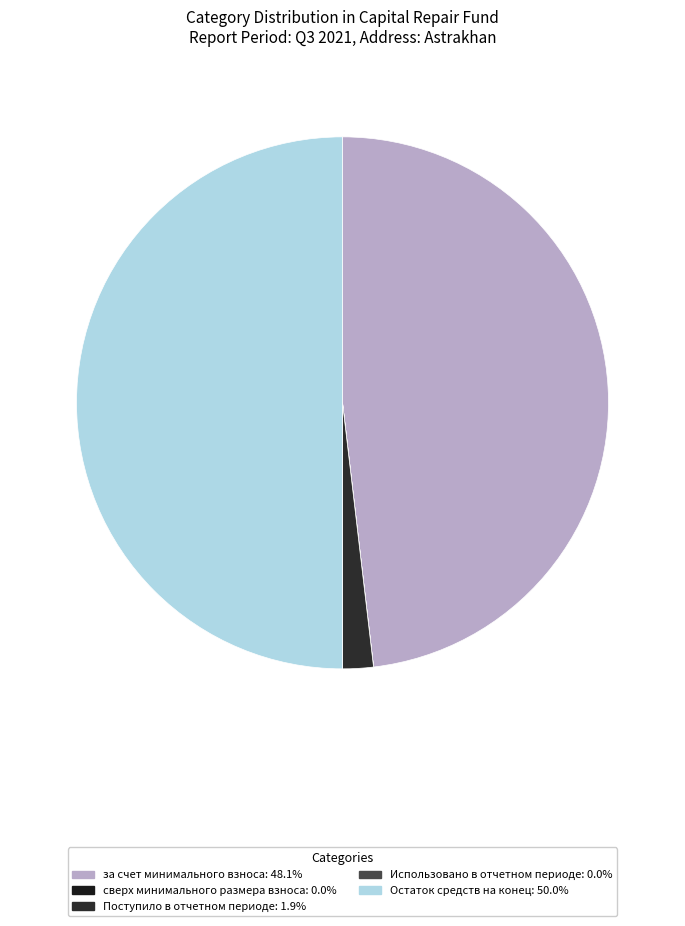

How many segments does this pie chart have?

5